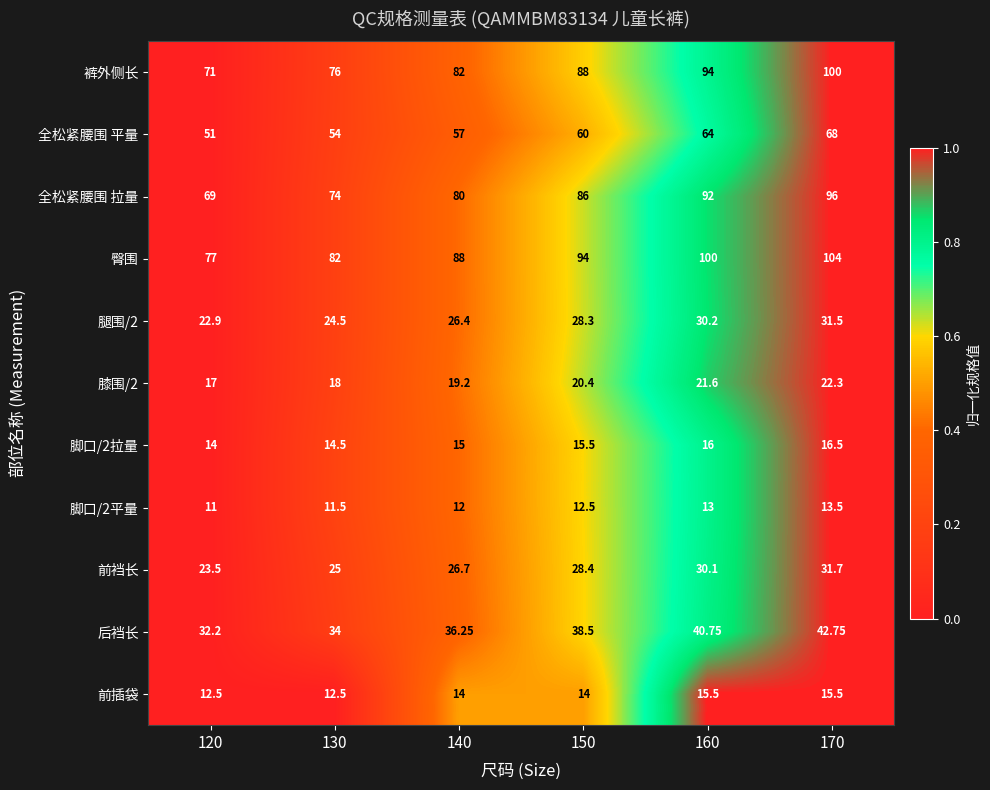

Is the value of 裤外侧长 at 140 greater than the value of 后裆长 at 120?

Yes